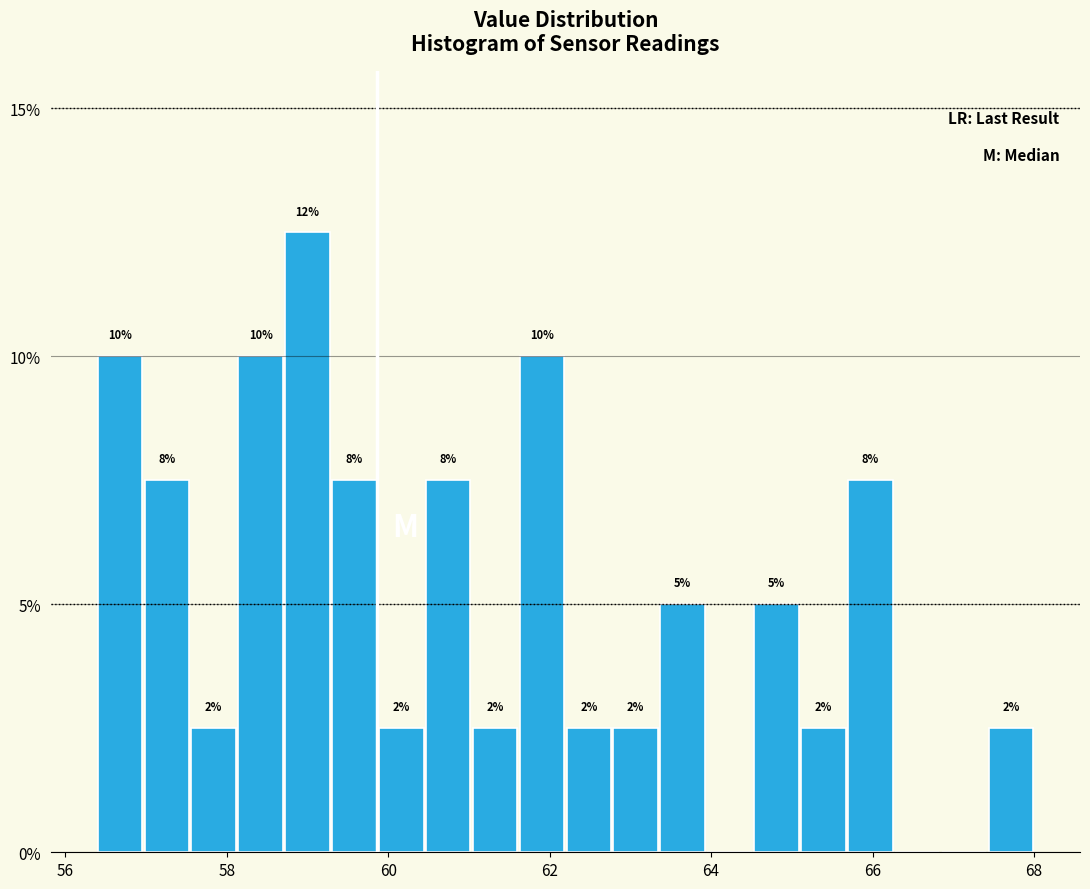

Around what value on the x-axis is the tallest bar? Give the approximate position of its centre, as read against the axis.

59.0